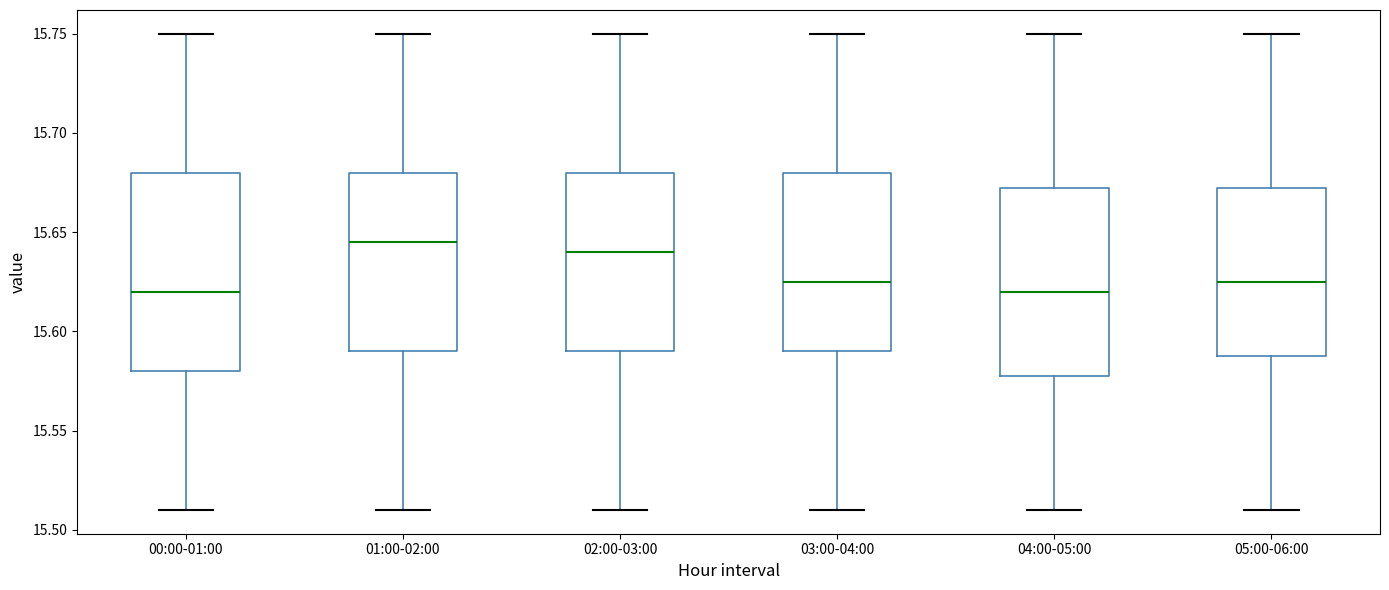

Reading left to right, transcribe this box plot: for each box, give where its median line is, the range the box spans, and where its two whiskers end, as read against the y-axis. The values are not printed on the chart, so give them approximately, as read against the axis.

00:00-01:00: median 15.620, box 15.580 to 15.680, whiskers 15.510 to 15.750
01:00-02:00: median 15.645, box 15.590 to 15.680, whiskers 15.510 to 15.750
02:00-03:00: median 15.640, box 15.590 to 15.680, whiskers 15.510 to 15.750
03:00-04:00: median 15.625, box 15.590 to 15.680, whiskers 15.510 to 15.750
04:00-05:00: median 15.620, box 15.580 to 15.675, whiskers 15.510 to 15.750
05:00-06:00: median 15.625, box 15.590 to 15.675, whiskers 15.510 to 15.750